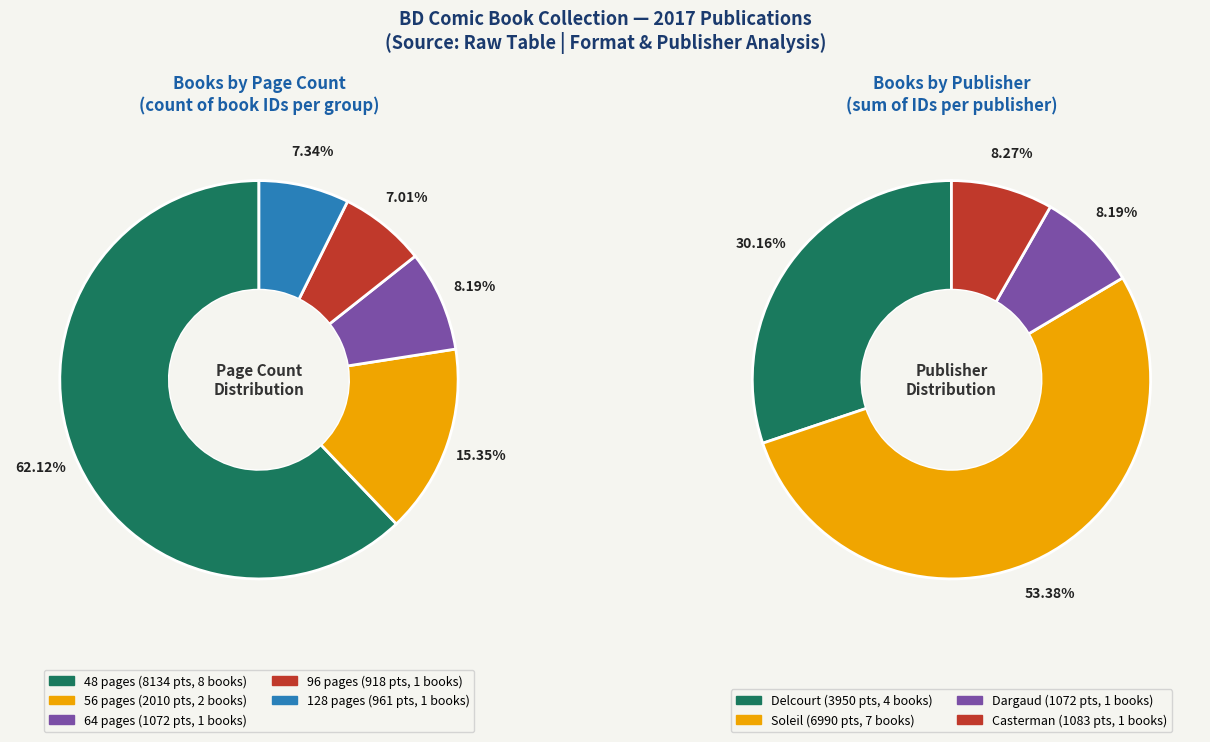

Which slice is the smallest?

96 pages (Filles de Soleil)